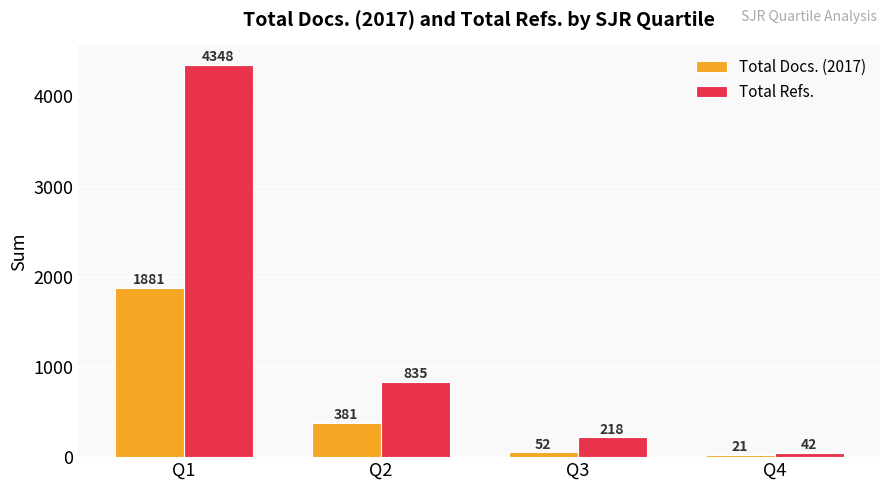

Is it true that Total Refs. equals 42 at Q4?

True